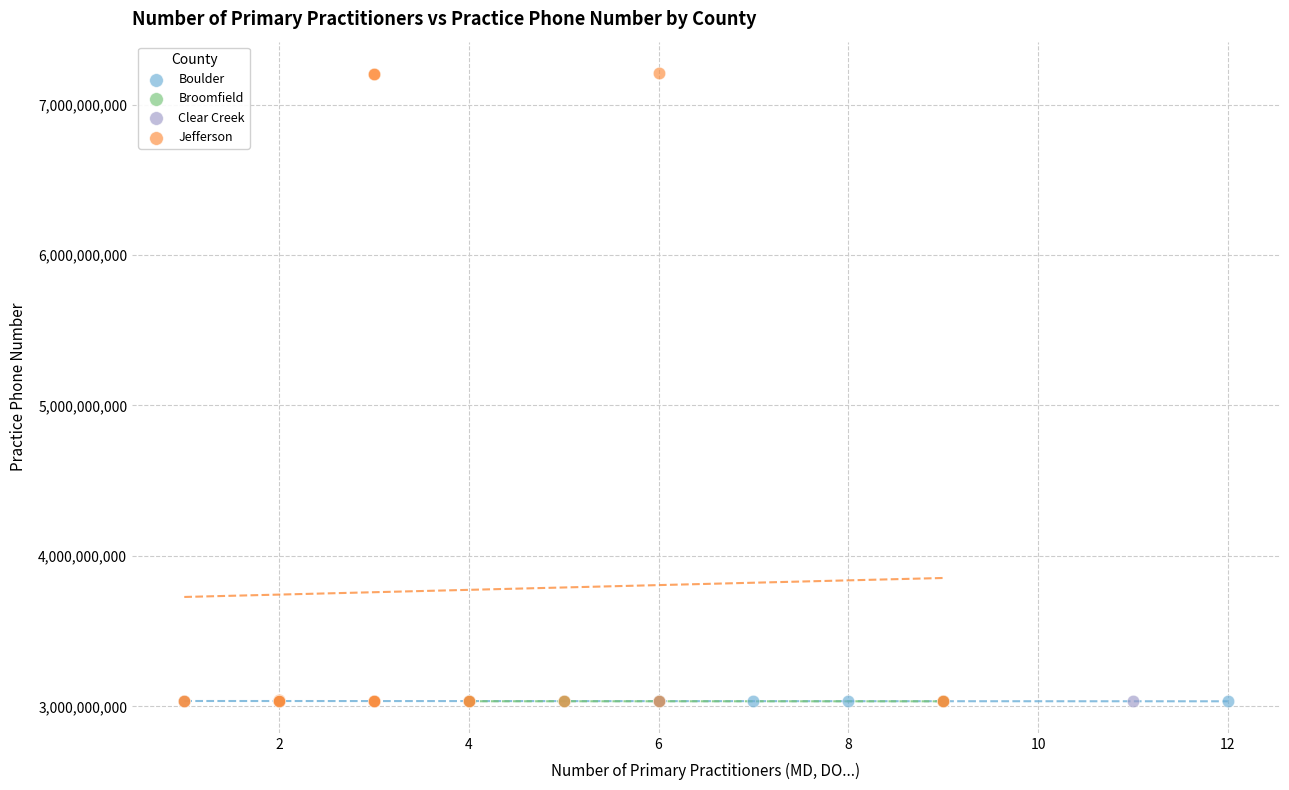

What are all the series names shown in the legend?

Boulder, Broomfield, Clear Creek, Jefferson